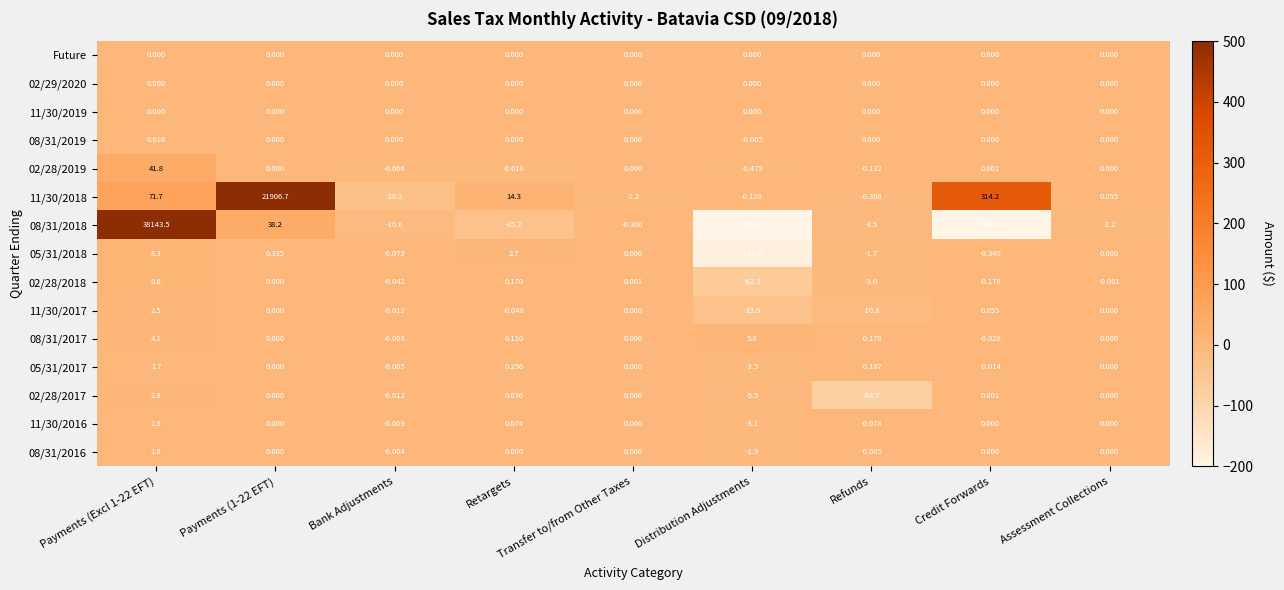

Is the value of 11/30/2016 at Bank Adjustments greater than the value of Future at Refunds?

No